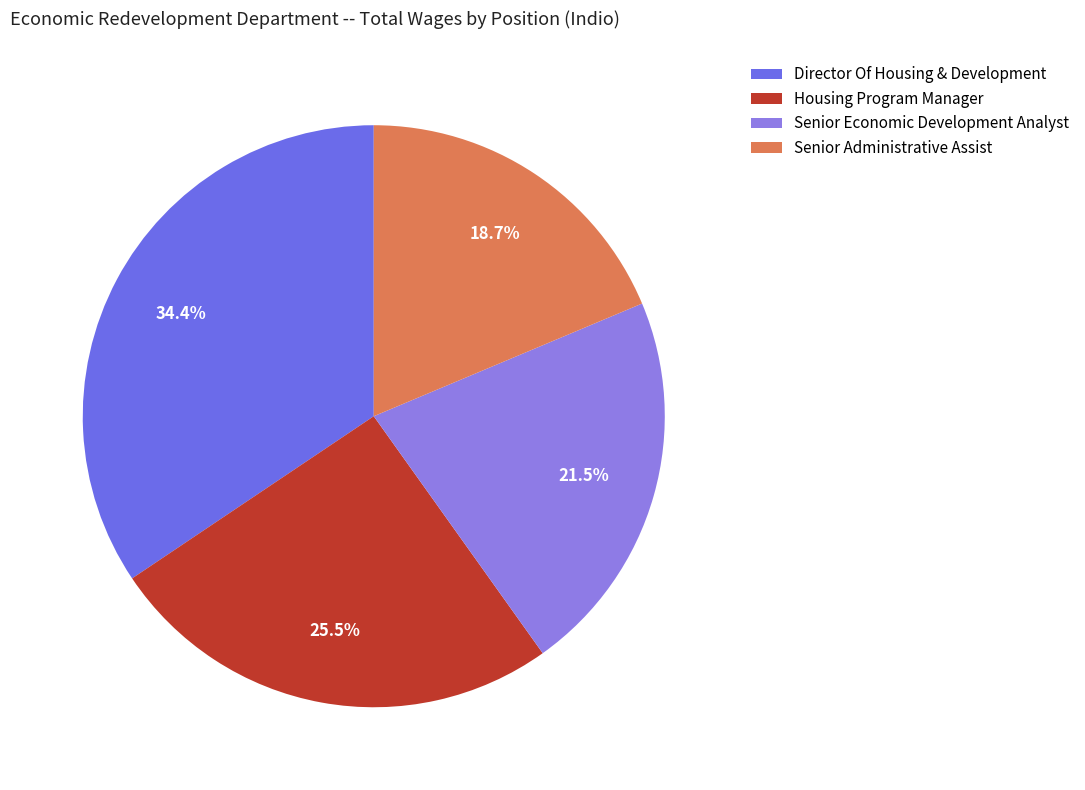

Which slice is the smallest?

Senior Administrative Assist